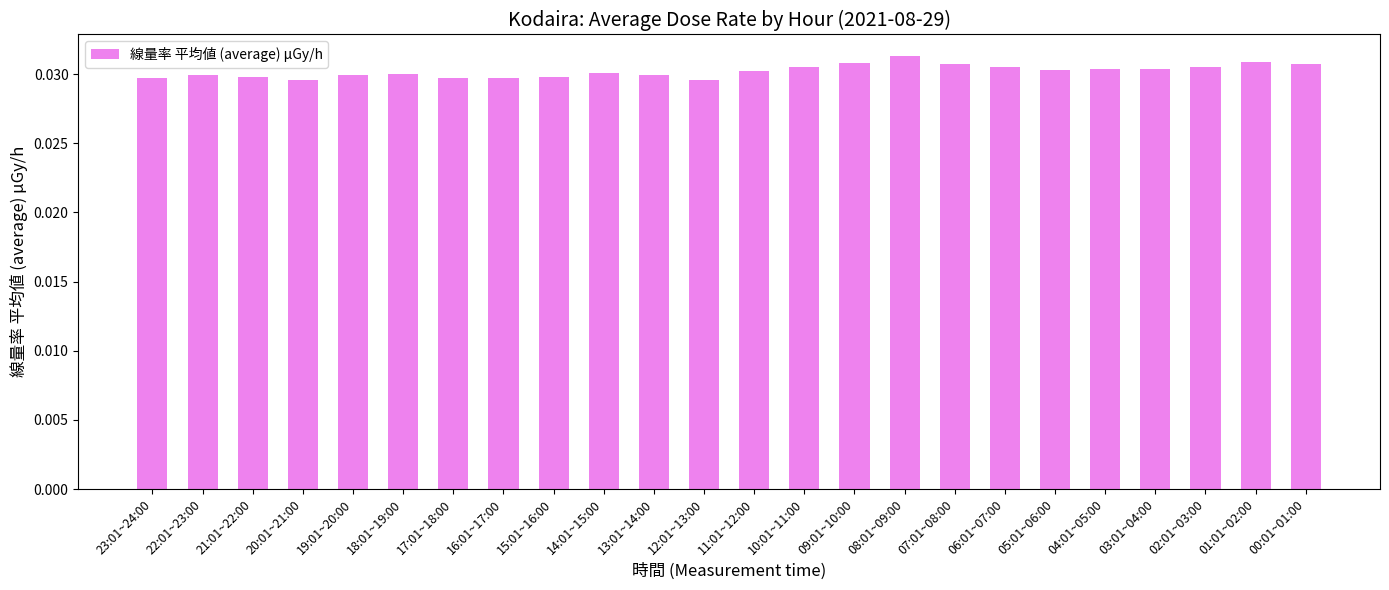

What position from the right is 18:01~19:00?

19